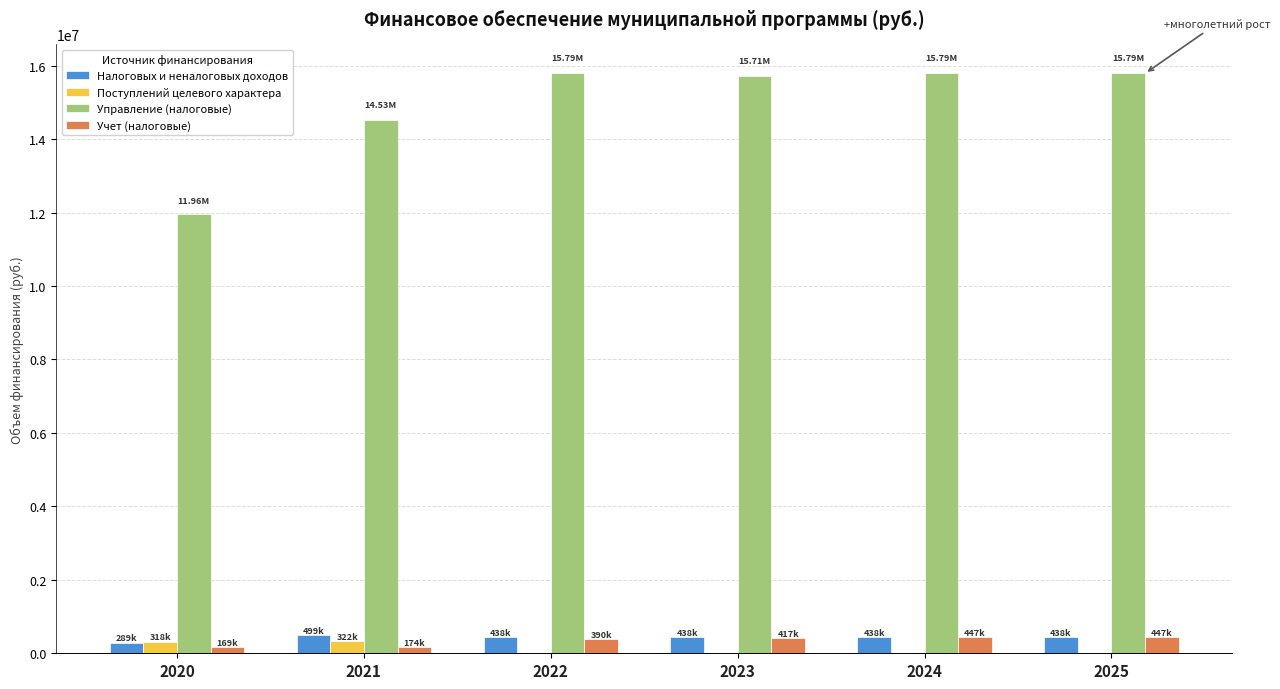

Between 2020 and 2025, which series saw the biggest shift?

Управление (налоговые)